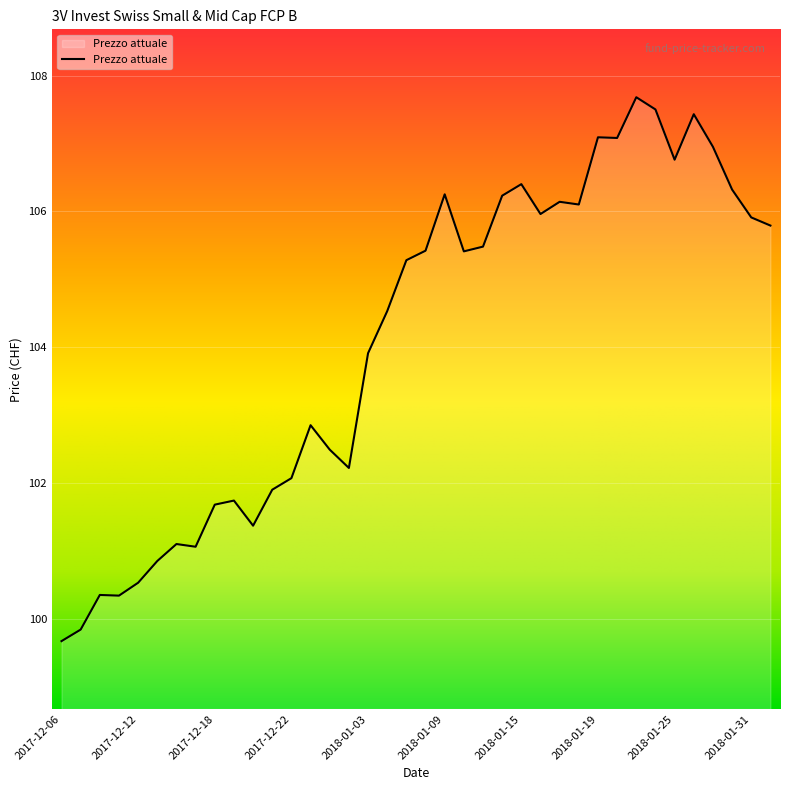

What is the difference between the maximum and minimum values?

8.0